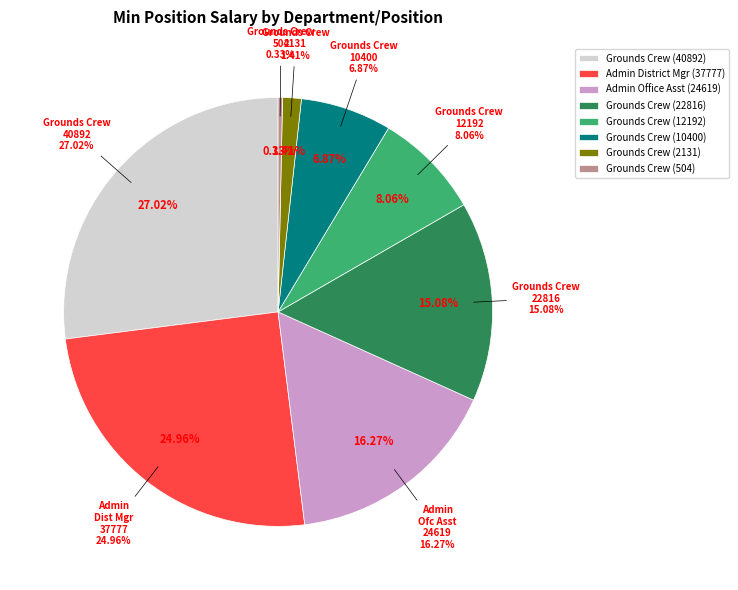

Which slice is the largest?

Grounds Crew (40892)